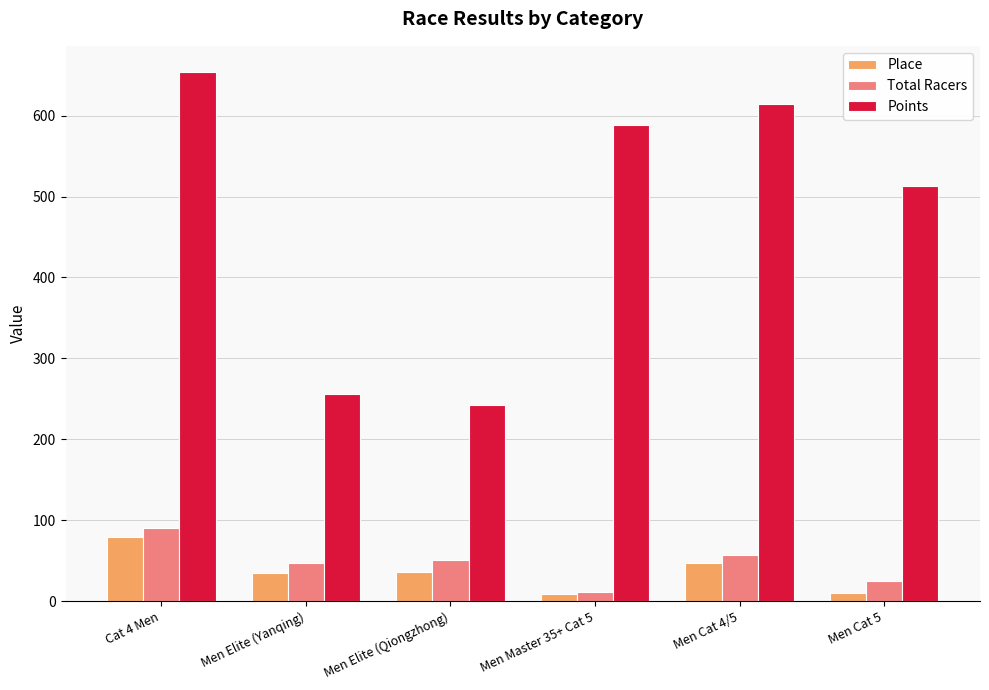

Which category has the lowest value in the Points series?

Men Elite (Qiongzhong)